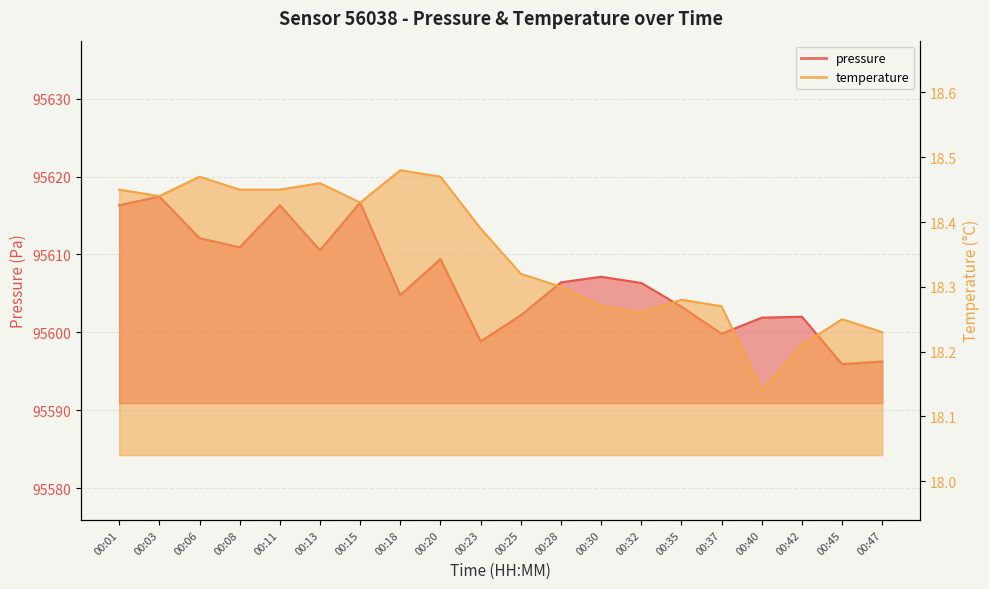

Reading right to left, transcribe all the data shown in this chart.

pressure: 00:47=95596.2	00:45=95595.9	00:42=95602.0	00:40=95601.9	00:37=95599.8	00:35=95603.3	00:32=95606.3	00:30=95607.1	00:28=95606.4	00:25=95602.2	00:23=95598.8	00:20=95609.4	00:18=95604.8	00:15=95616.7	00:13=95610.5	00:11=95616.3	00:08=95610.9	00:06=95612.1	00:03=95617.4	00:01=95616.3
temperature: 00:47=18.2	00:45=18.2	00:42=18.2	00:40=18.1	00:37=18.3	00:35=18.3	00:32=18.3	00:30=18.3	00:28=18.3	00:25=18.3	00:23=18.4	00:20=18.5	00:18=18.5	00:15=18.4	00:13=18.5	00:11=18.4	00:08=18.4	00:06=18.5	00:03=18.4	00:01=18.4